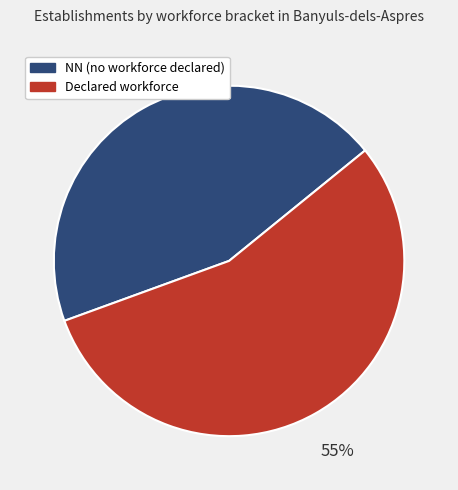

Is there any slice that represents more than half of the pie?

Yes